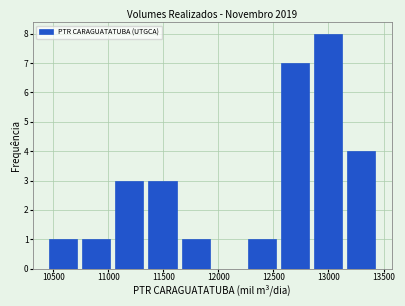

How tall is the bar that spans 13150 to 13450 on the x-axis? Neither the bar edges nor the heights are printed on the chart, so give them approximately, as read against the axes.

4